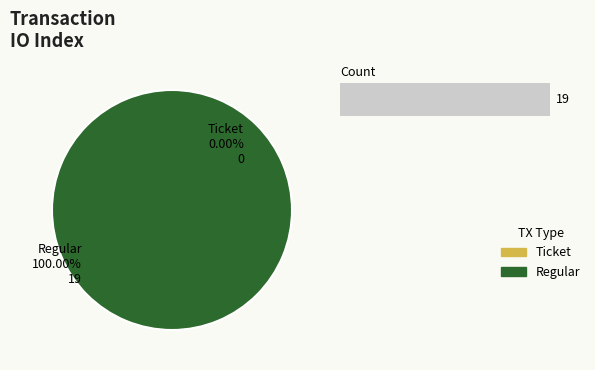

Is there any slice that represents more than half of the pie?

Yes